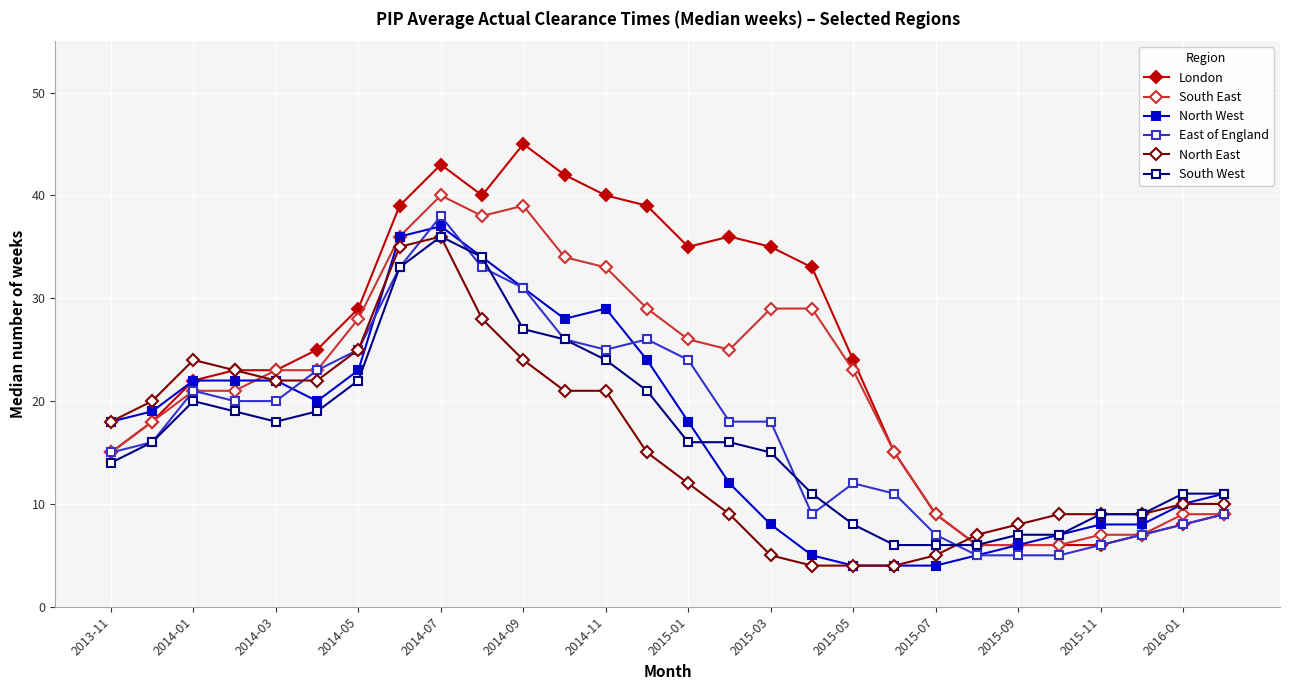

What is the maximum value for East of England?

38